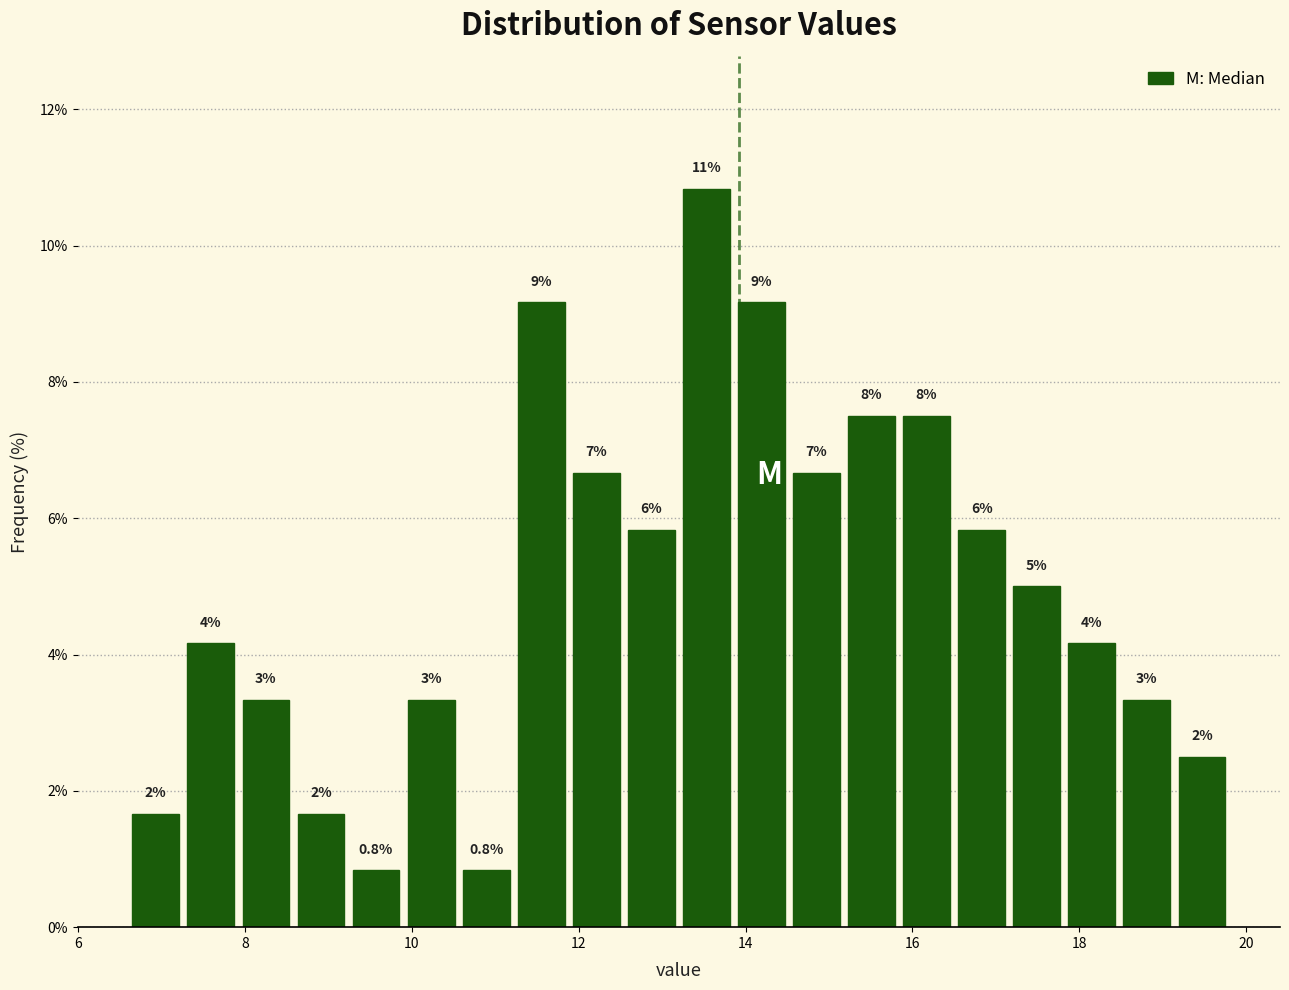

Read against the x-axis, roughly where is the centre of the tallest bar?

13.6